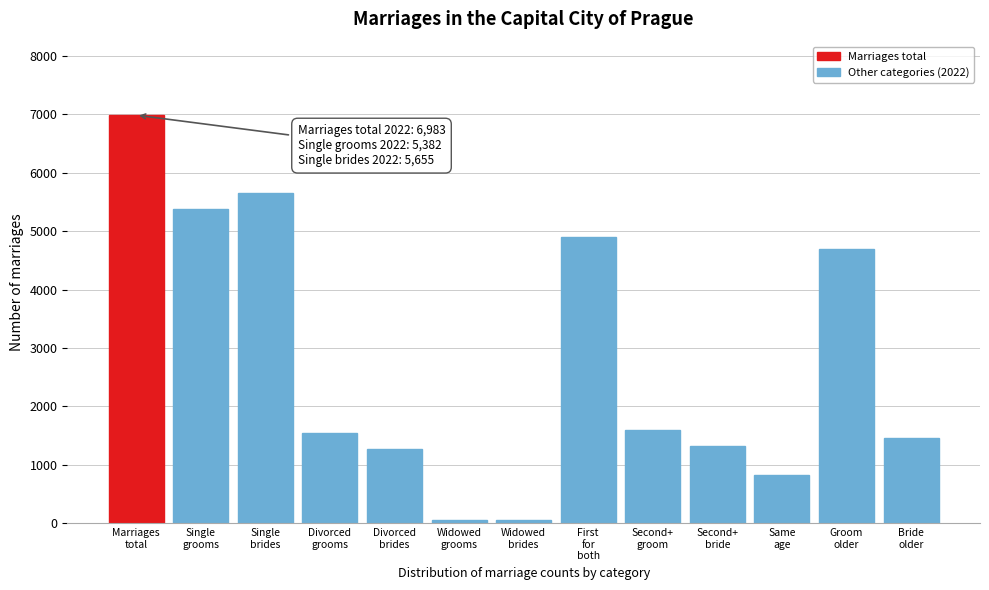

What is the greatest value displayed?

6983